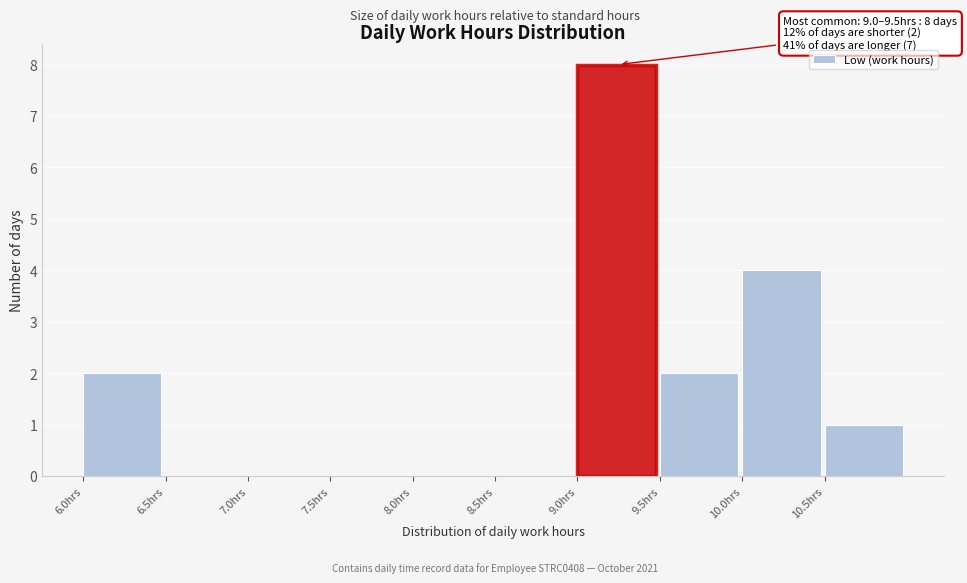

Which range on the x-axis has the tallest bar?

9.0 to 9.5